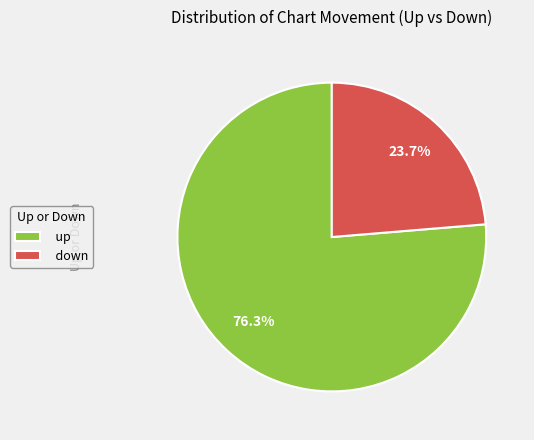

The down slice represents 35% of the pie. True or false?

False